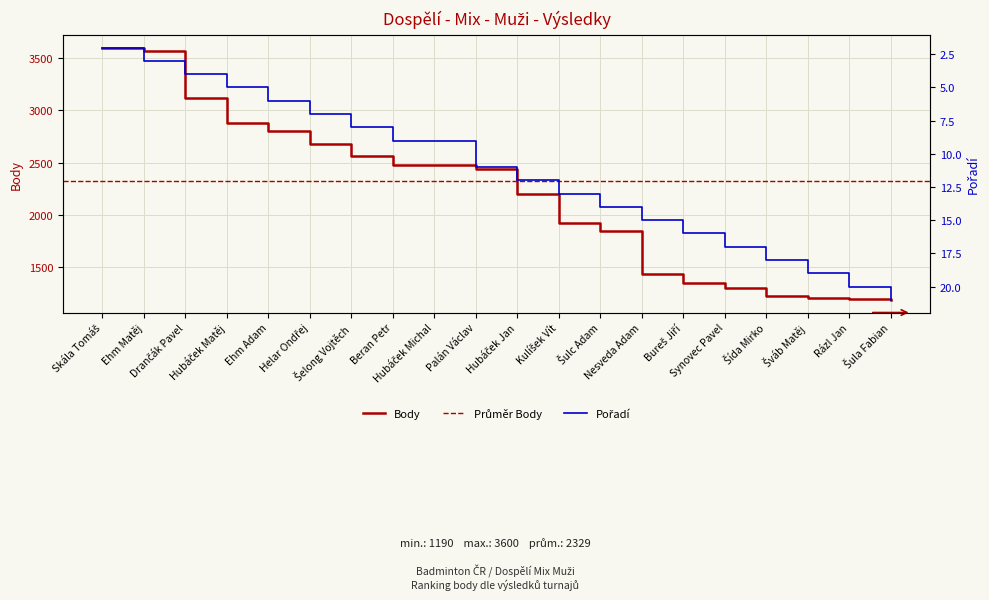

Which label corresponds to the smallest value in the chart?

Skála Tomáš